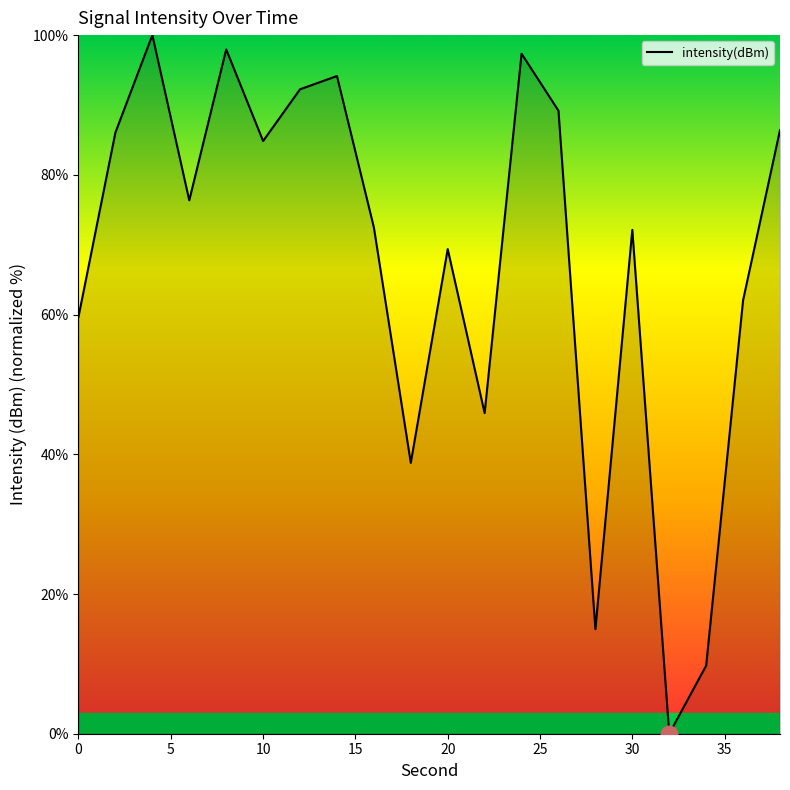

What is the maximum value shown in the chart?

100.0